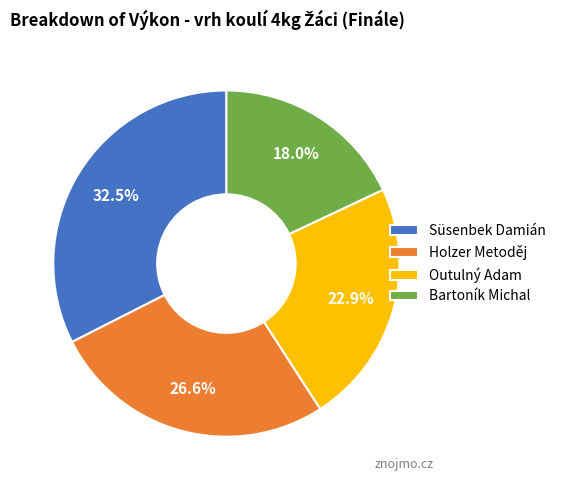

Is Süsenbek Damián the majority of the pie?

No